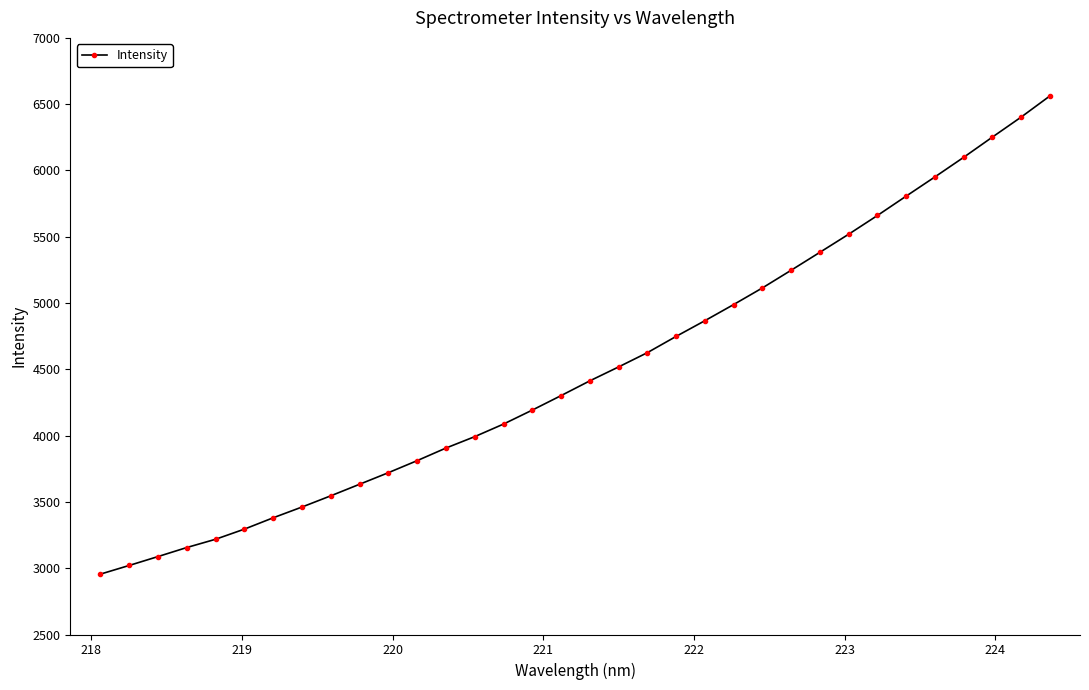

What is the sum of all values?

152928.7